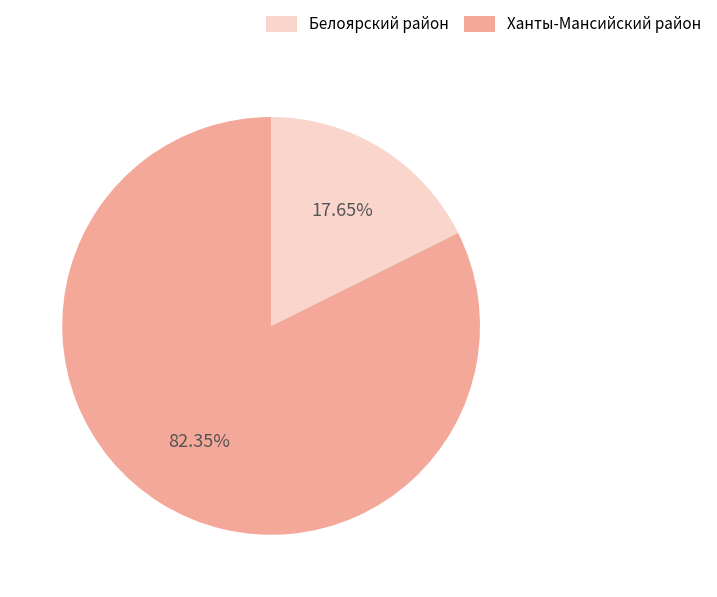

Is there any slice that represents more than half of the pie?

Yes